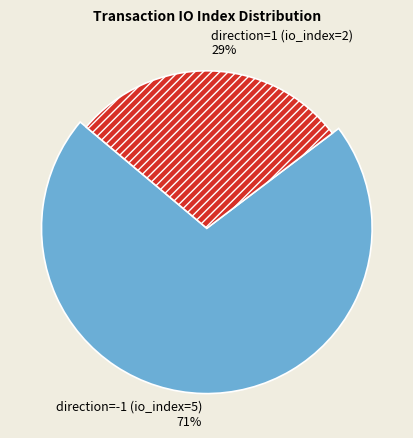

Rank the categories by value from lowest to highest.

direction=1 (io_index=2), direction=-1 (io_index=5)